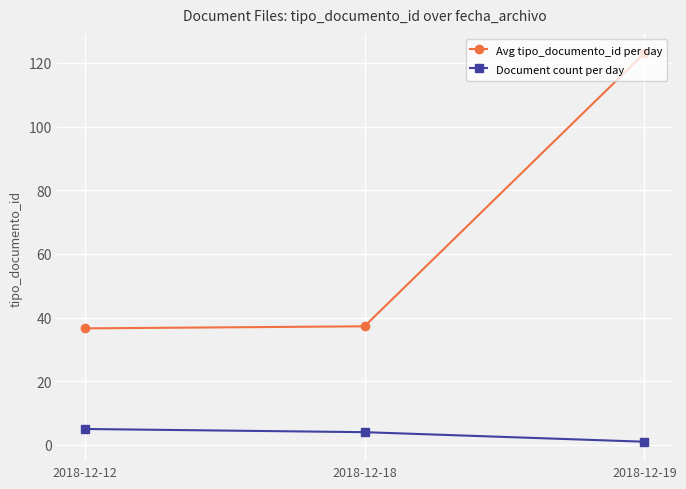

Which category has the lowest value across all series?

2018-12-19